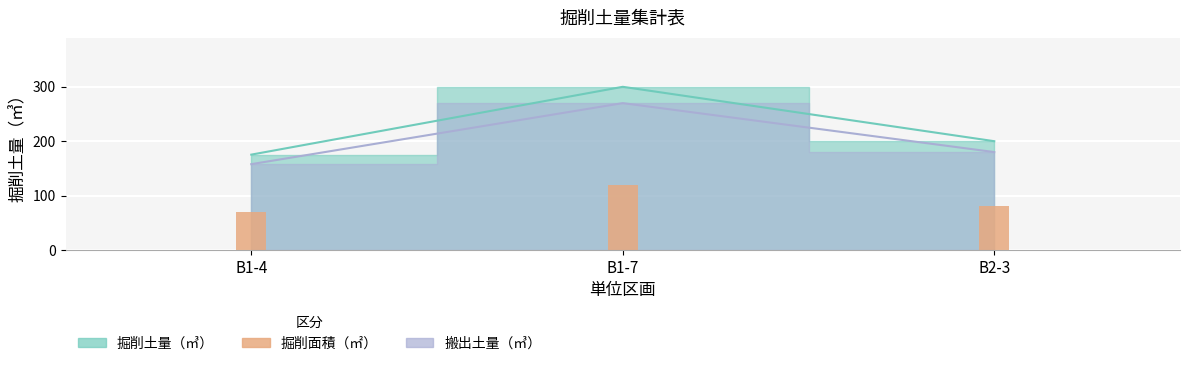

What is the label of the 2nd bar from the left?

B1-7